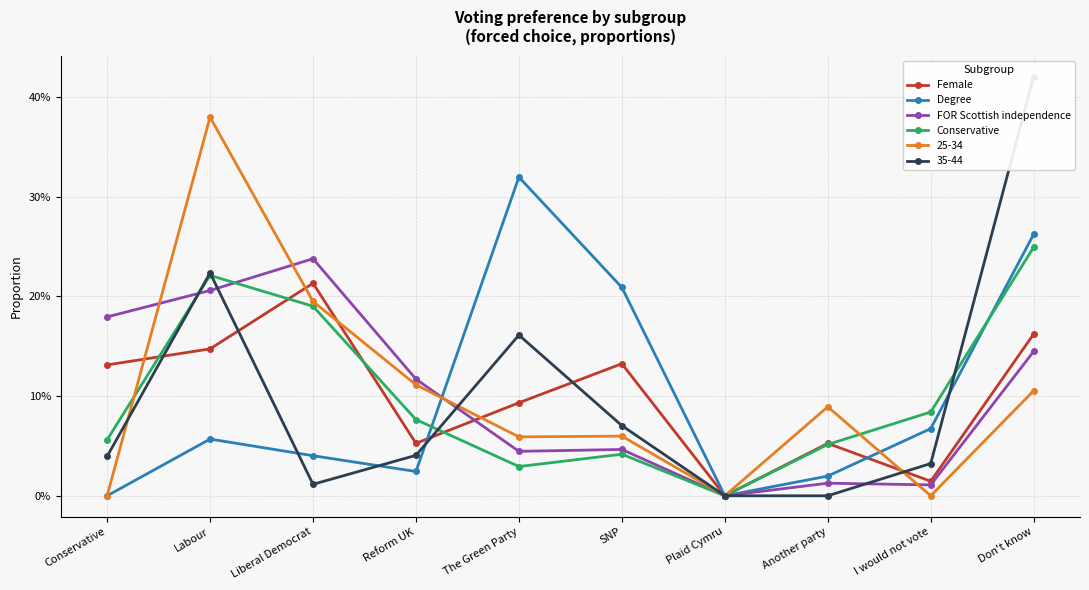

How many data points in Female are above 0?

9